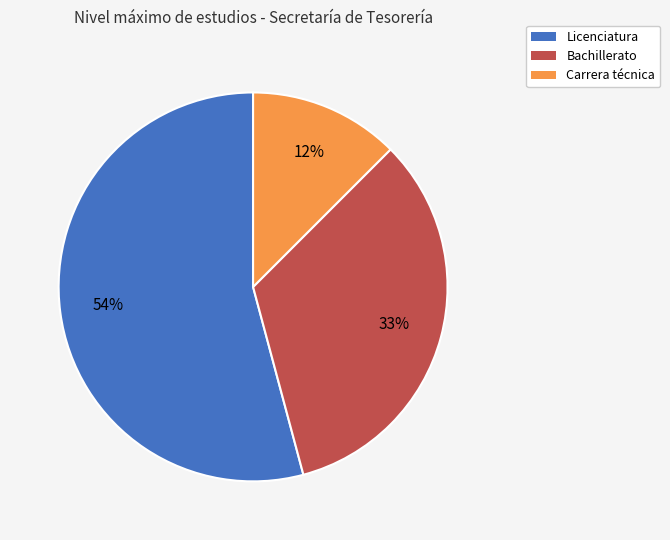

True or false: Bachillerato accounts for 33% of the total.

True